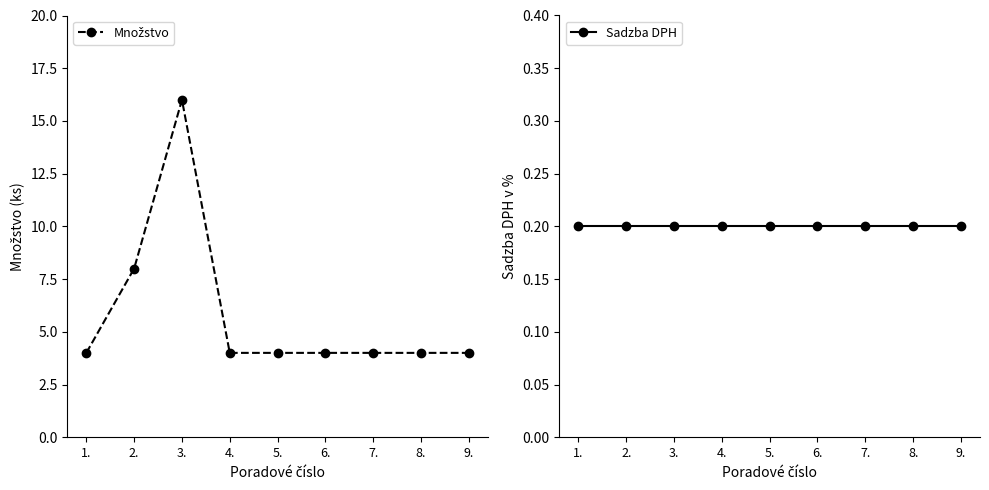

At which label does Množstvo reach its minimum?

1.